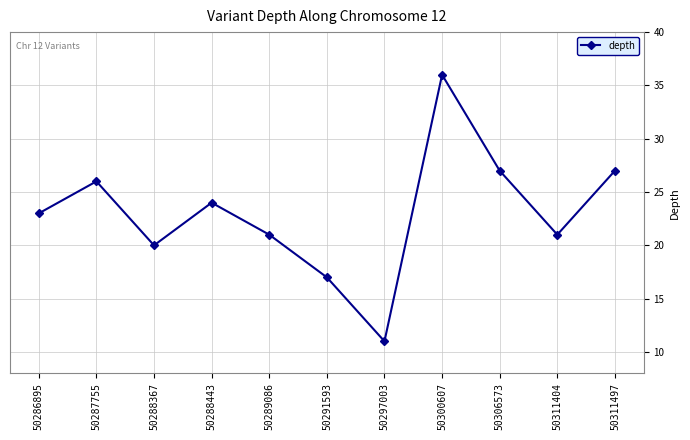

What is the ratio of the value at 50291593 to the value at 50311497?

0.6